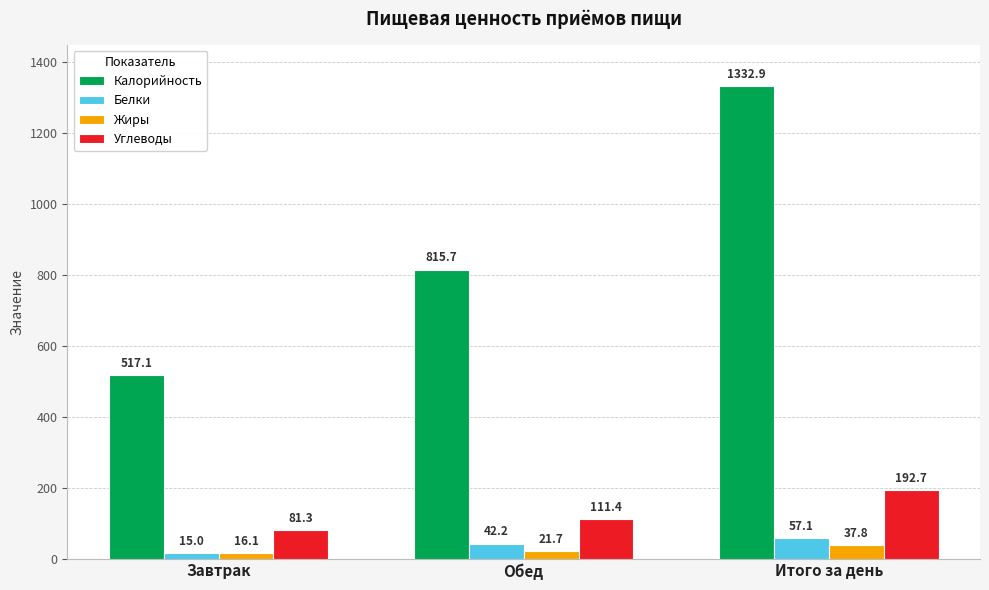

Which series has the widest spread of values?

Калорийность